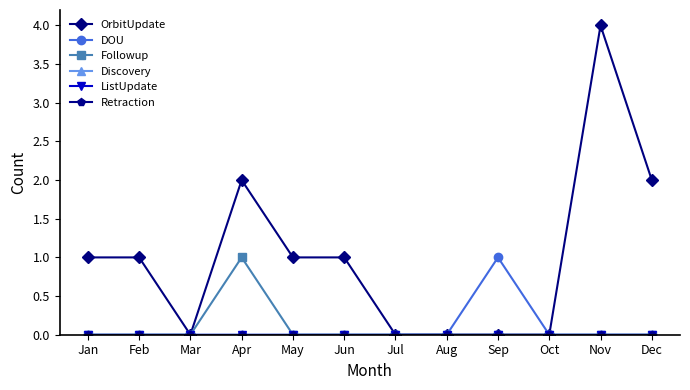

Which category has the highest value across all series?

Nov